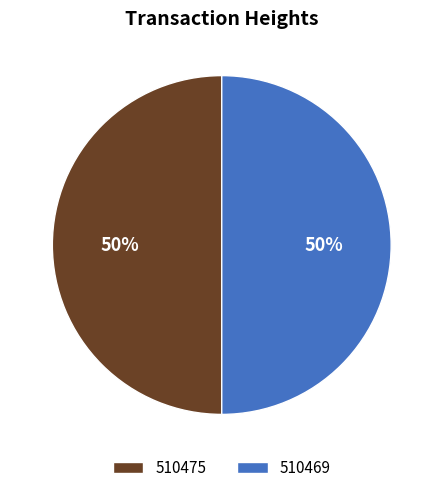

To the nearest percent, what percentage of the pie is 510469?

50%